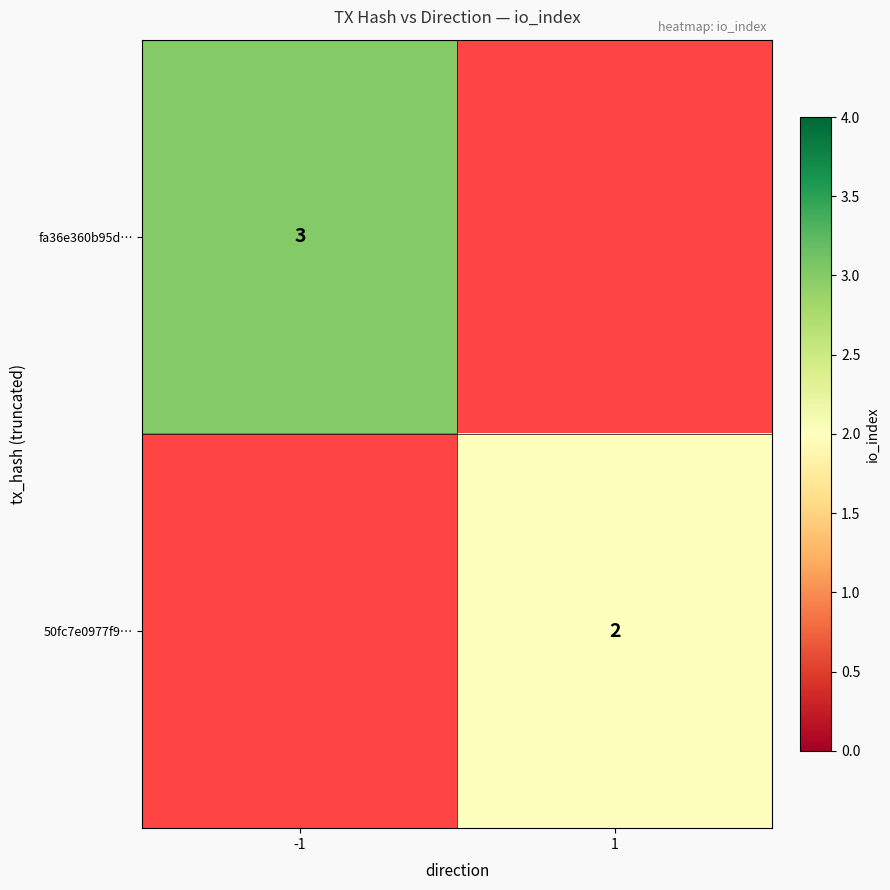

The fa36e360b95d… series shows 1 at -1. True or false?

False